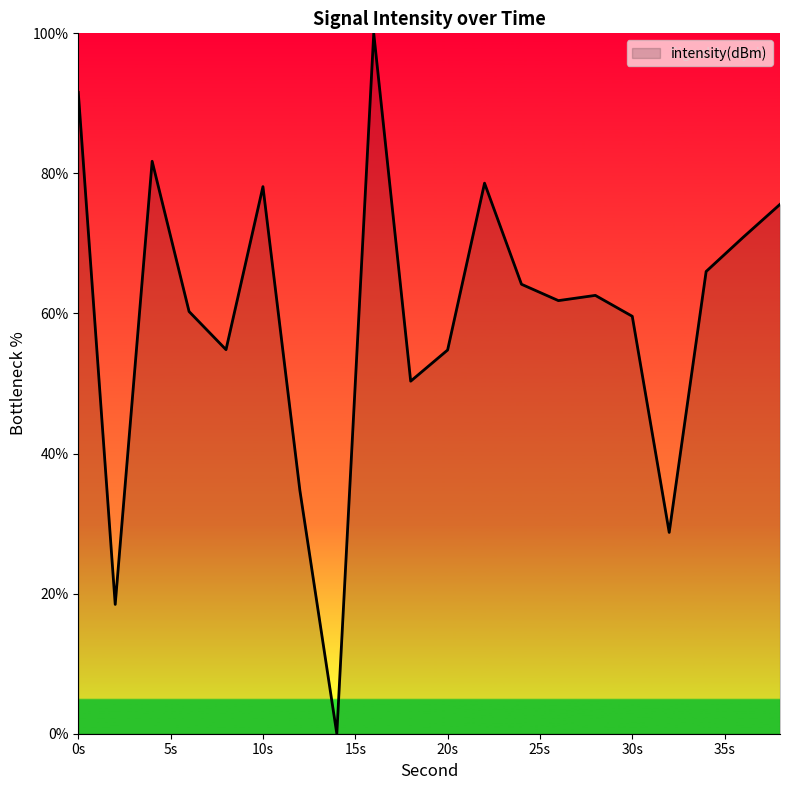

What is the greatest value displayed?

100.0